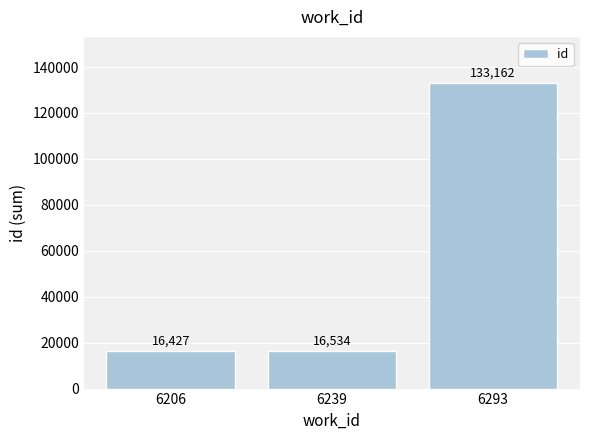

The chart shows a value of 16427 at 6206. True or false?

True